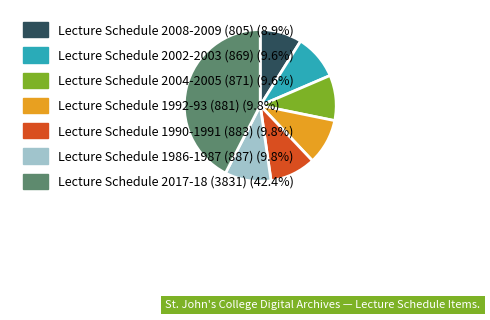

Is there any slice that represents more than half of the pie?

No